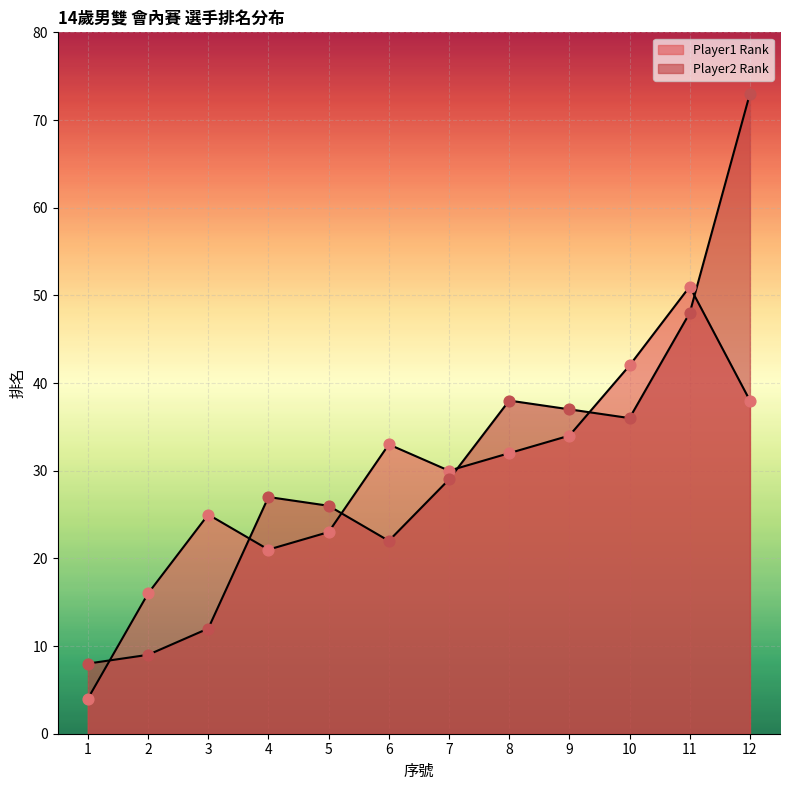

Which series reaches the maximum Y coordinate?

Player2 Rank